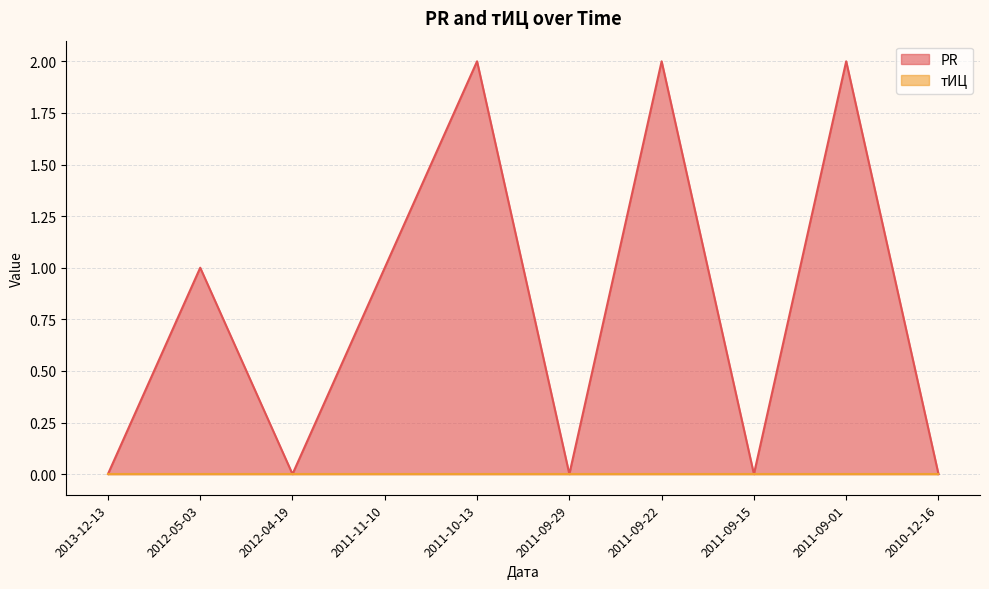

How many data points does each series have?

10